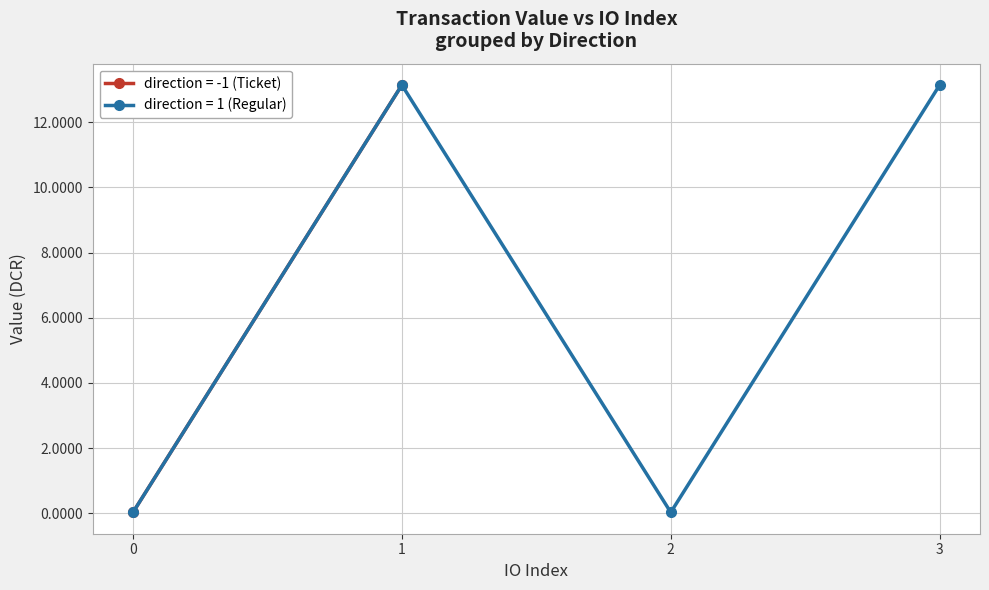

At which category does direction = 1 (Regular) reach its first local peak?

1